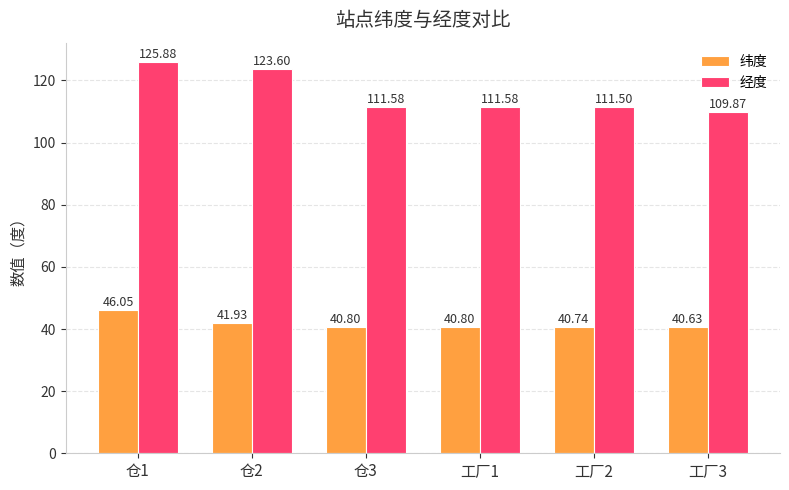

Which series has the widest spread of values?

经度